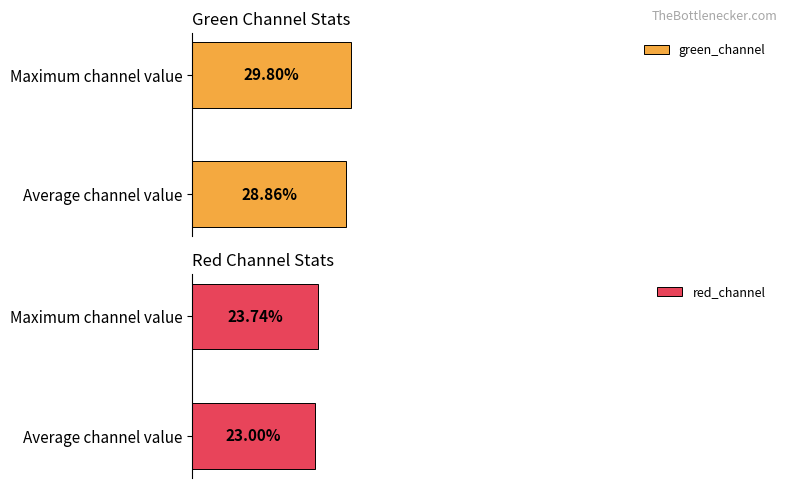

Which series has the largest range (max minus min)?

green_channel